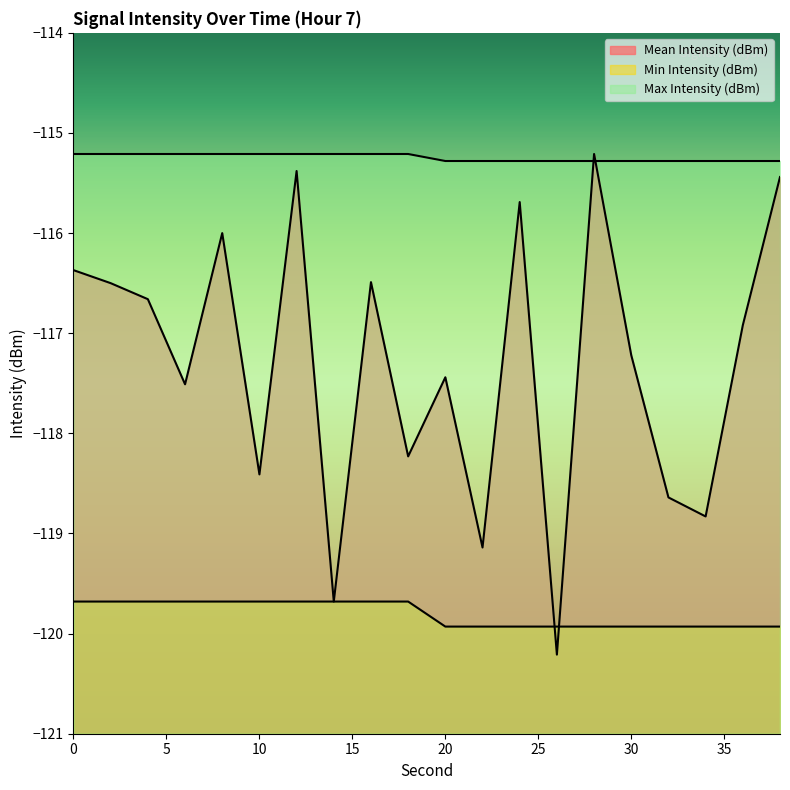

How many lines are shown in the chart?

3